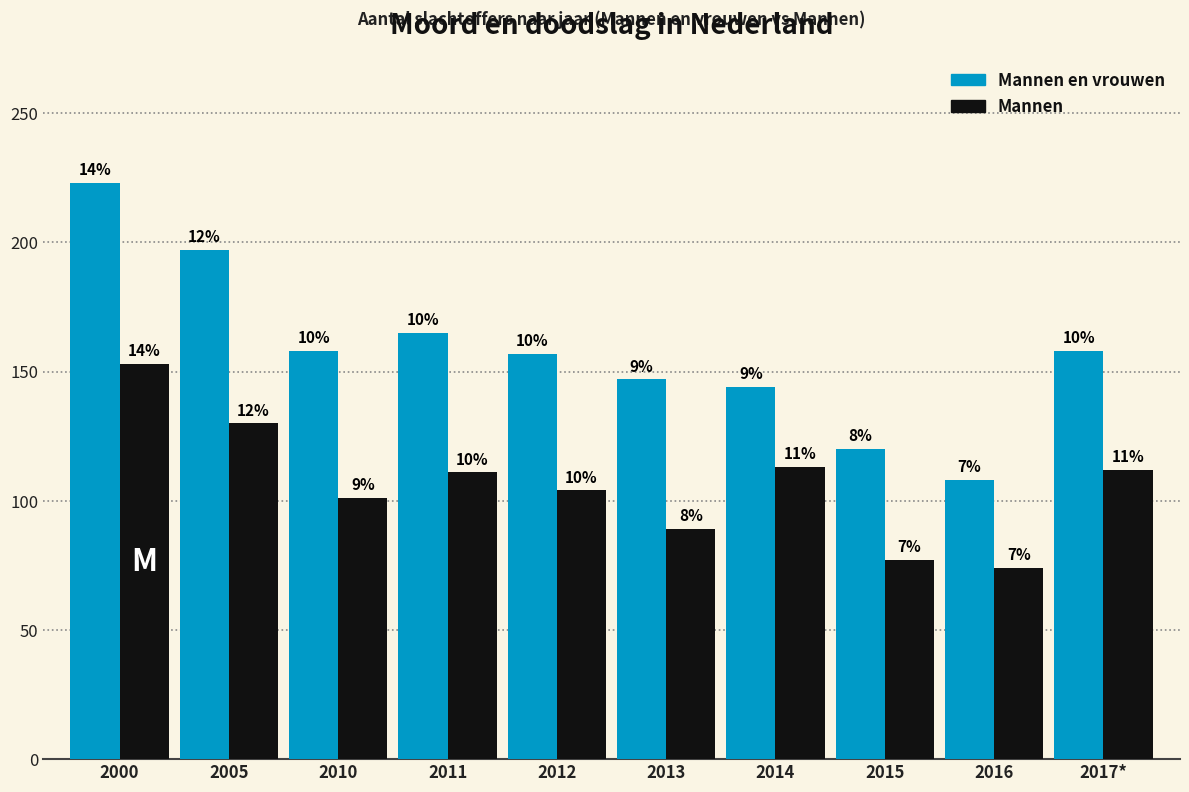

How many groups of bars are there?

10